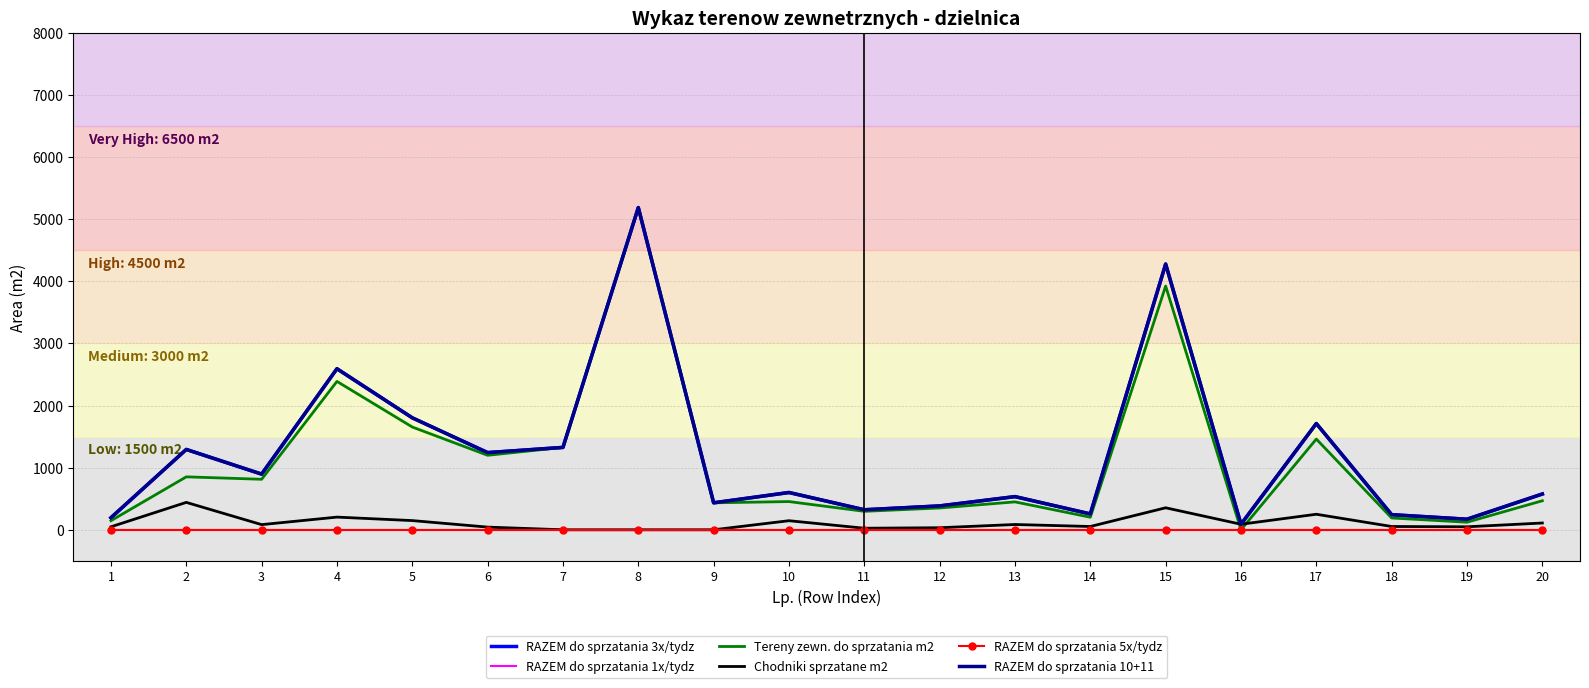

At which category does the chart reach its peak across all series?

8